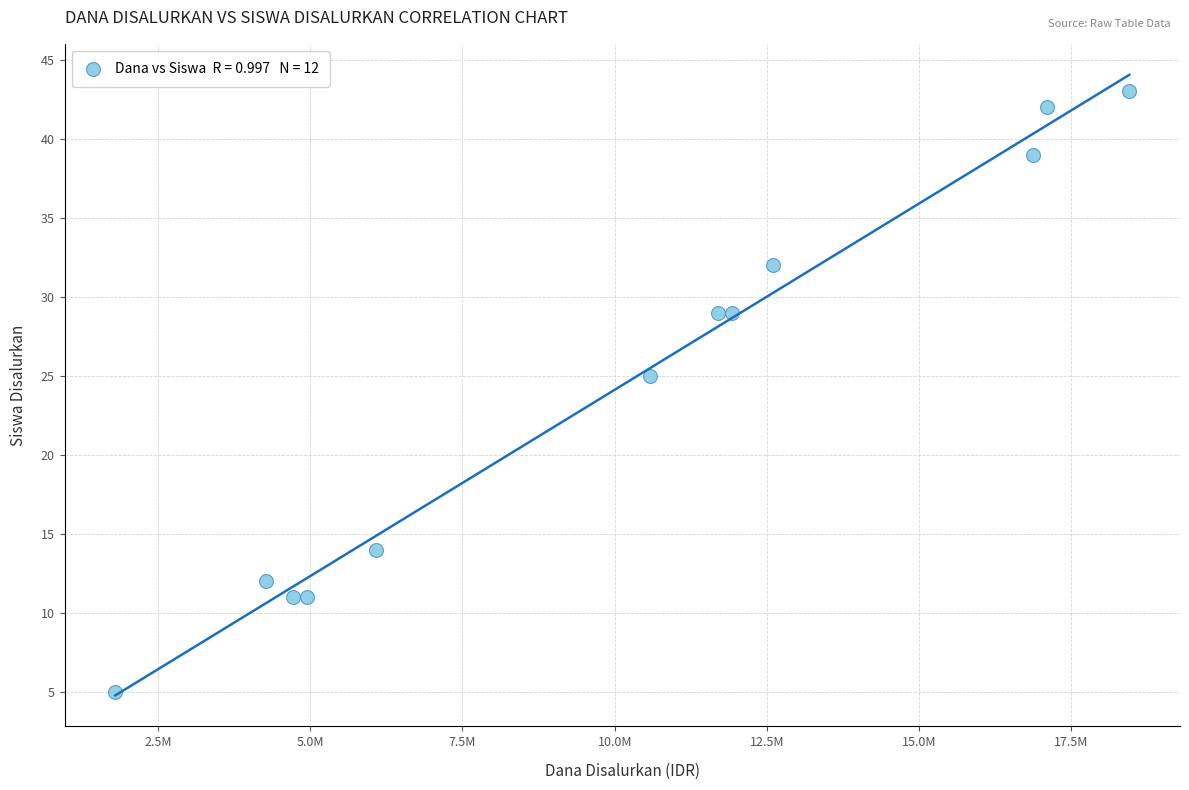

What Y value in the scatter plot is closest to 24?

25